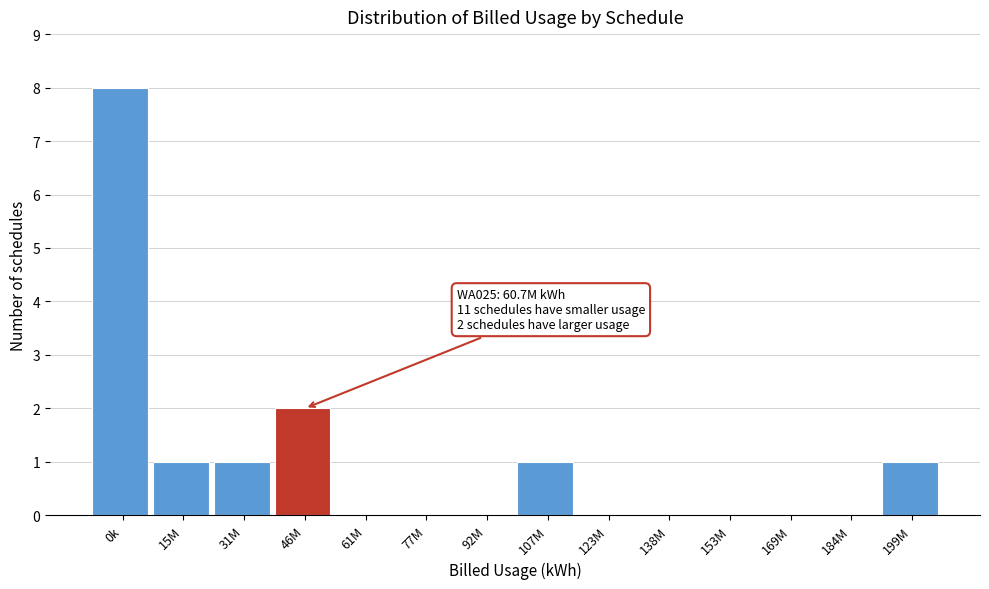

Reading right to left, what are all the values shown in this chart?

199M=1	184M=0	169M=0	153M=0	138M=0	123M=0	107M=1	92M=0	77M=0	61M=0	46M=2	31M=1	15M=1	0k=8